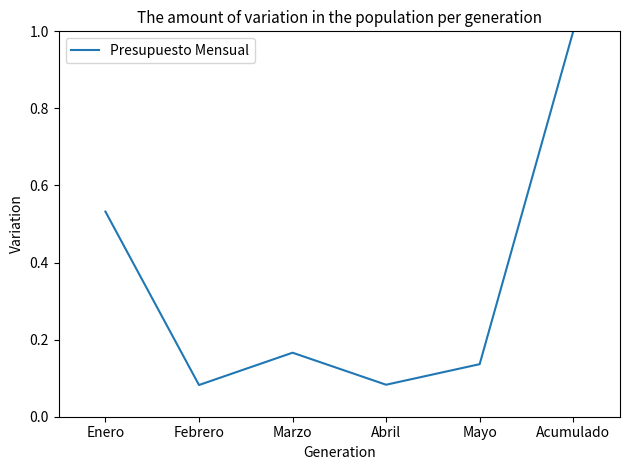

Which label corresponds to the largest value in the chart?

Acumulado